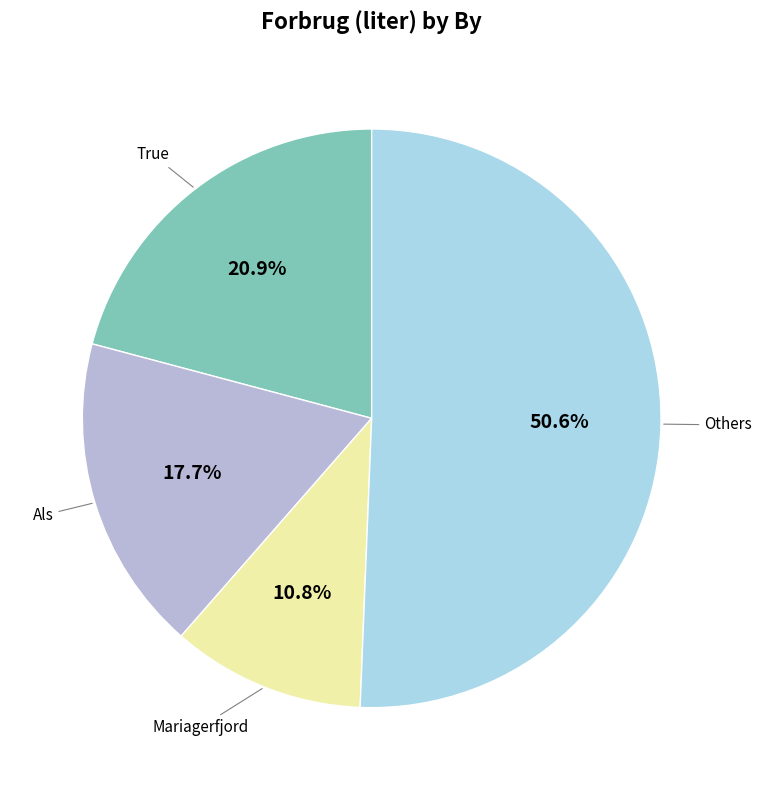

Is there any slice that represents more than half of the pie?

Yes